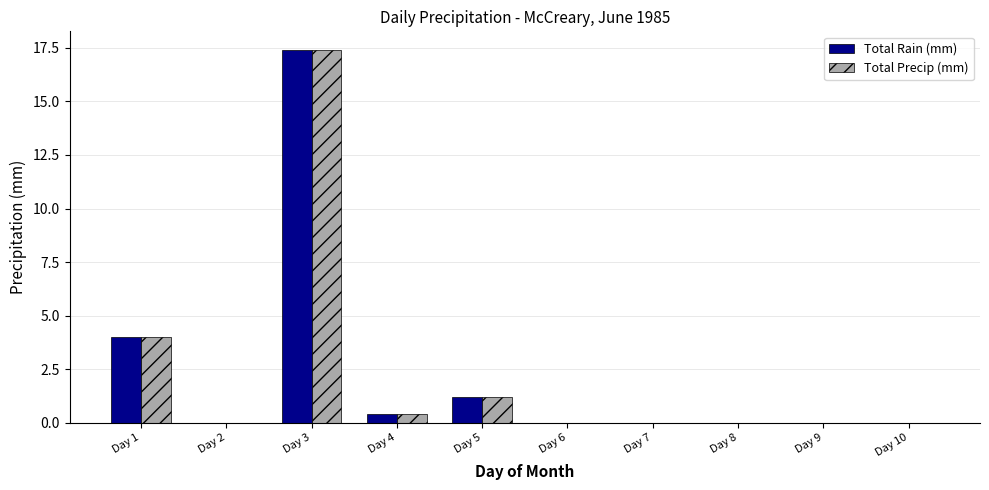

What is the maximum value shown in the chart?

17.4